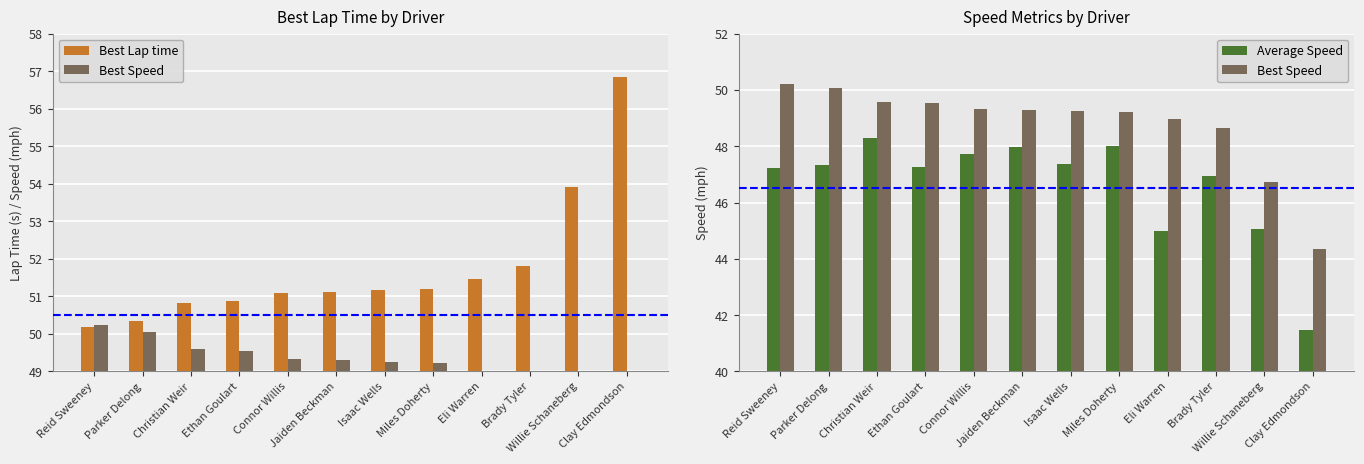

Where does the Best Speed series first go above 49?

Reid Sweeney